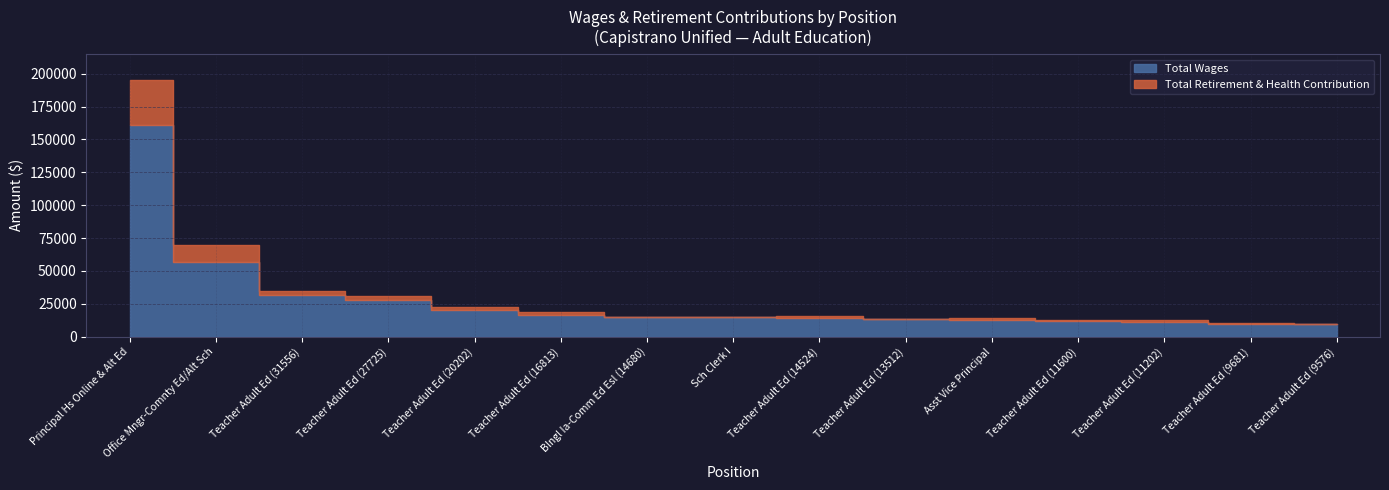

What position from the right is Office Mngr-Comnty Ed/Alt Sch?

14